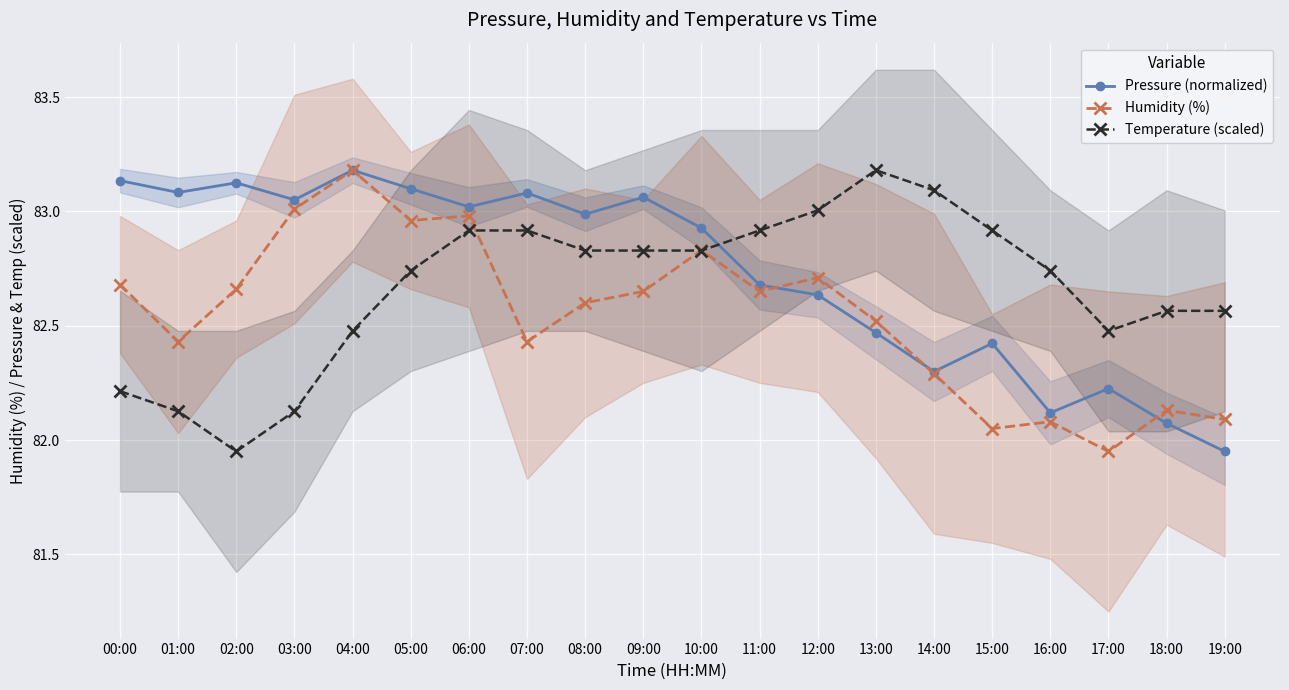

Between which two adjacent categories do Humidity (%) and Temperature (scaled) first intersect?

06:00 and 07:00